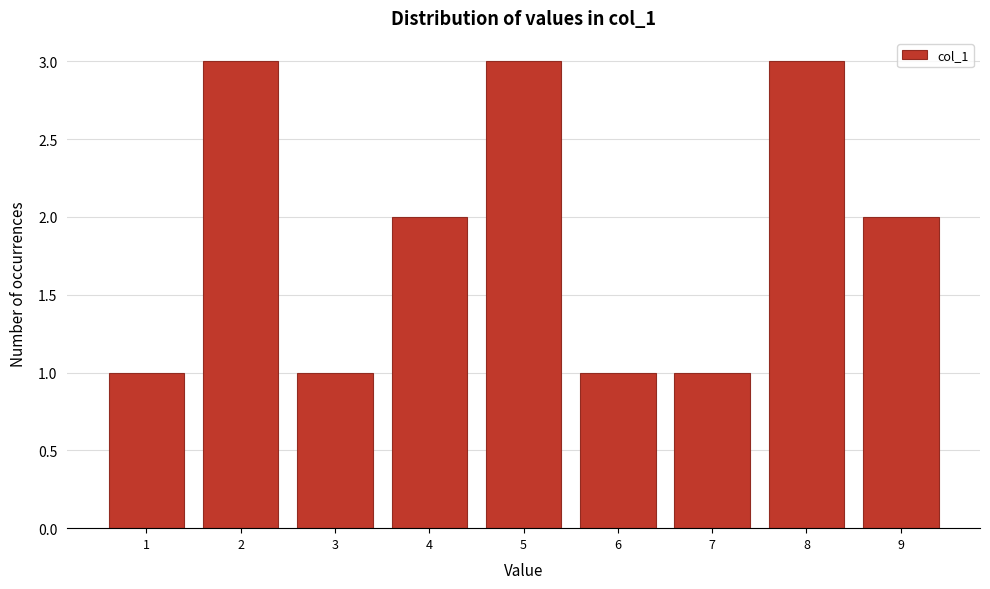

What is the height of the bar covering 8.5 to 9.5 on the x-axis? The values are not printed on the chart, so give them approximately, as read against the axis.

2